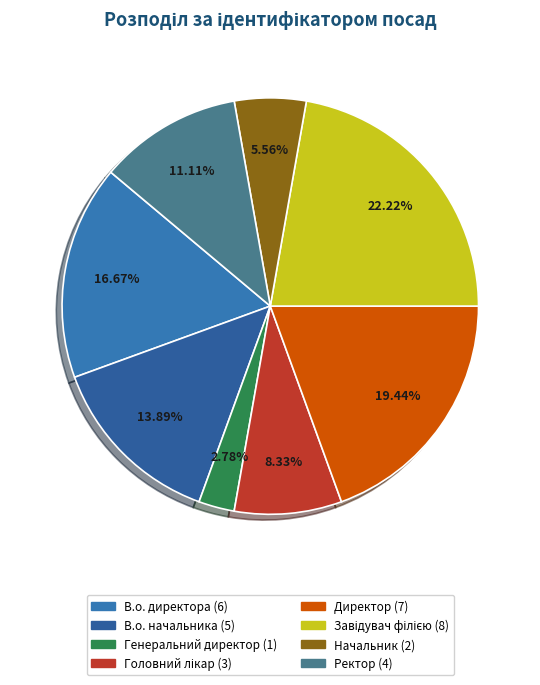

Do Директор and Ректор together represent more than half of the pie?

No